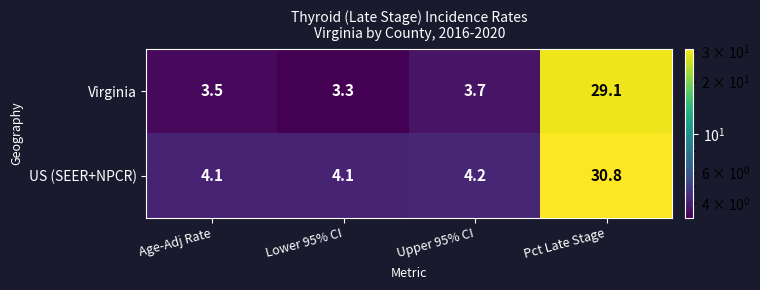

At which label is US (SEER+NPCR) closest to 17?

Upper 95% CI